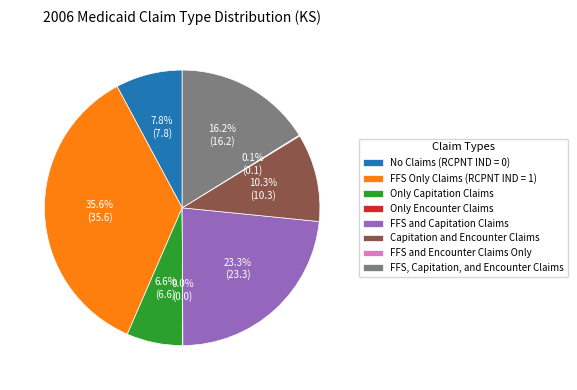

Which category has the biggest portion of the pie?

FFS Only Claims (RCPNT IND = 1)